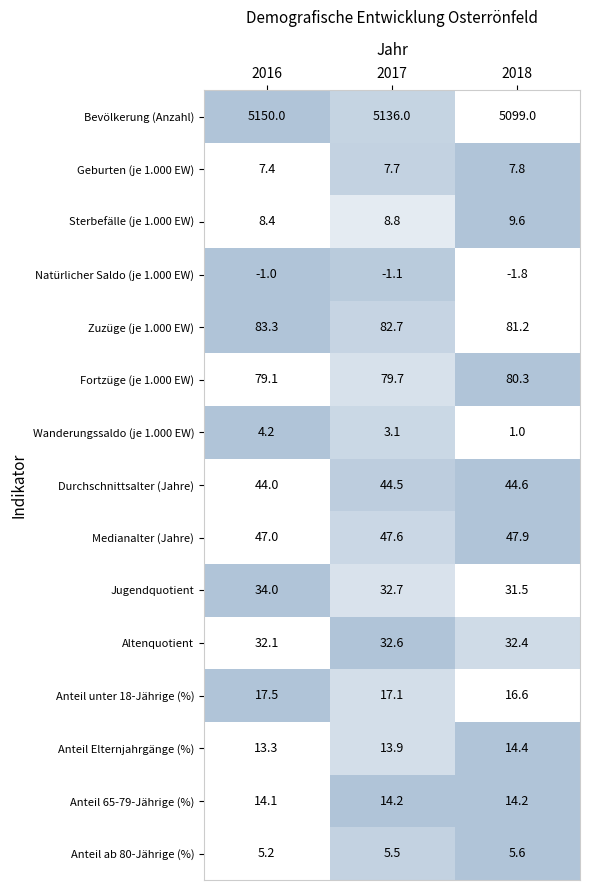

Where is Anteil 65-79-Jährige (%) nearest to the value 14?

2016